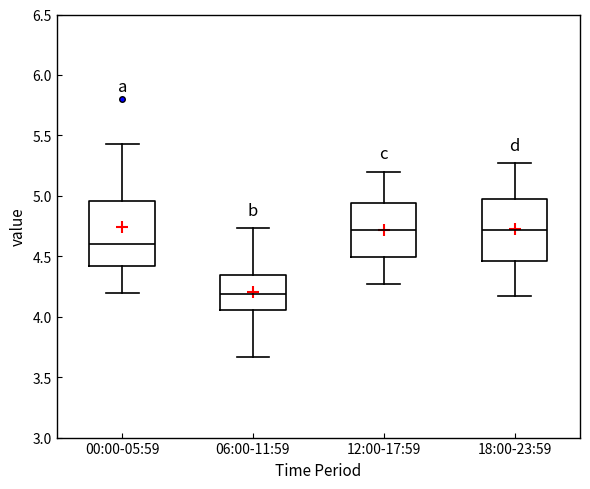

Reading left to right, transcribe this box plot: for each box, give where its median line is, the range the box spans, and where its two whiskers end, as read against the y-axis. The values are not printed on the chart, so give them approximately, as read against the axis.

00:00-05:59: median 4.60, box 4.40 to 4.95, whiskers 4.20 to 5.45
06:00-11:59: median 4.20, box 4.05 to 4.35, whiskers 3.65 to 4.75
12:00-17:59: median 4.70, box 4.50 to 4.95, whiskers 4.25 to 5.20
18:00-23:59: median 4.70, box 4.45 to 5.00, whiskers 4.15 to 5.25